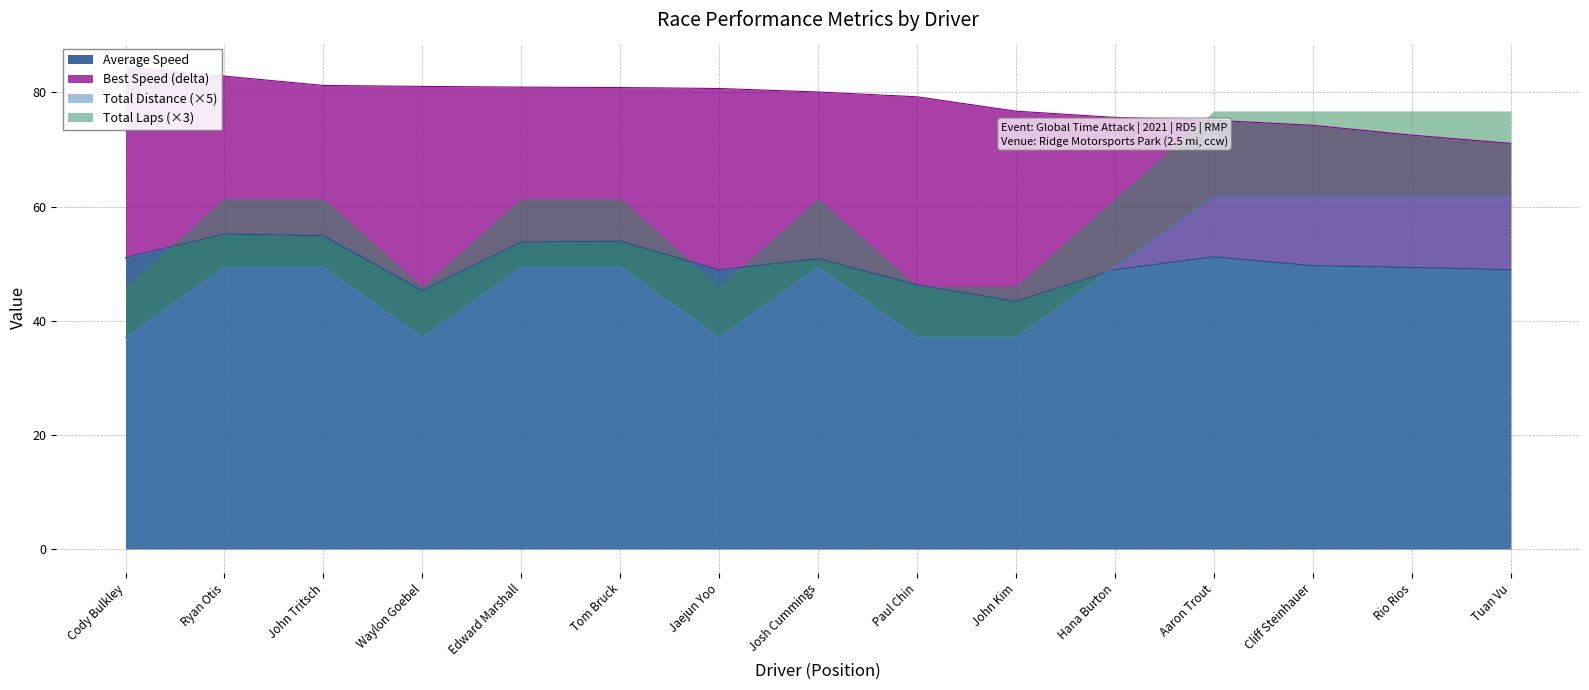

True or false: Total Distance (×5) has a value of 37.0 at Jaejun Yoo.

True